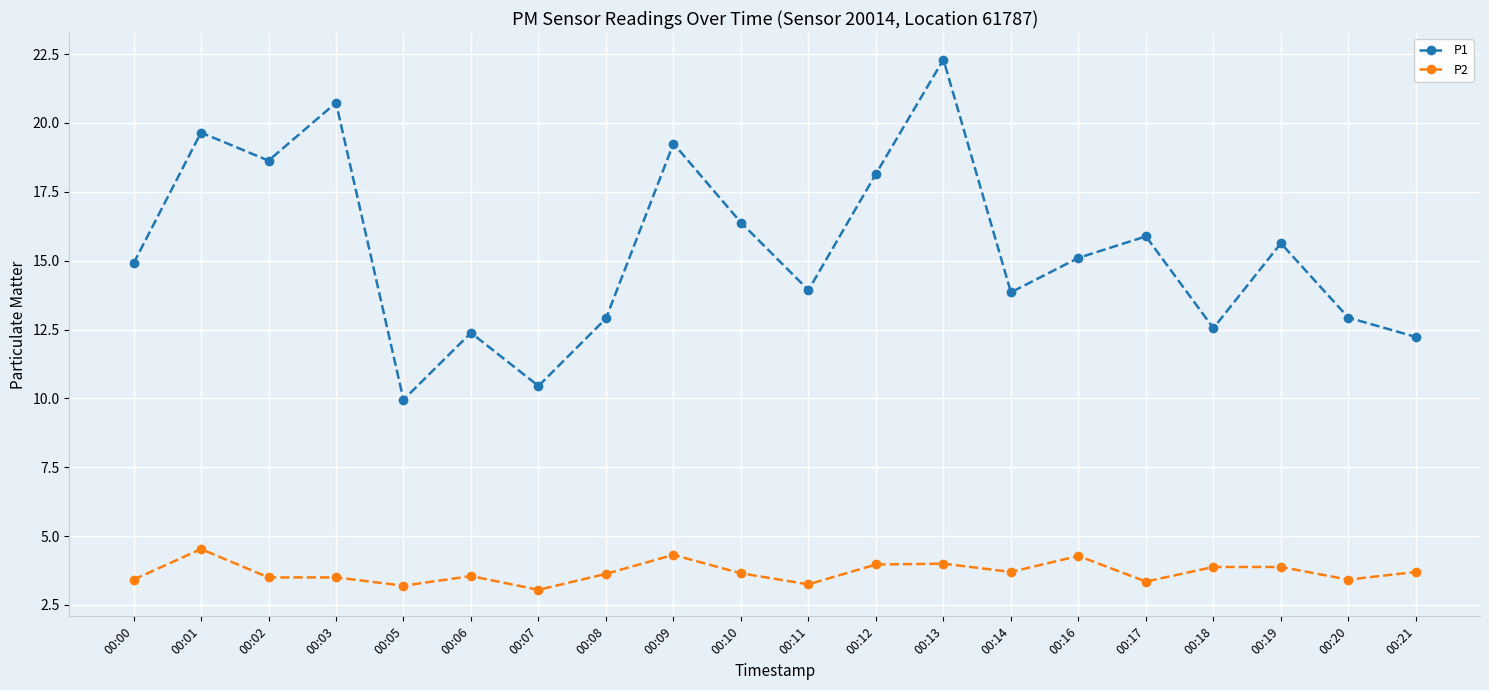

At 00:07, list the series in order from smallest to largest.

P2, P1